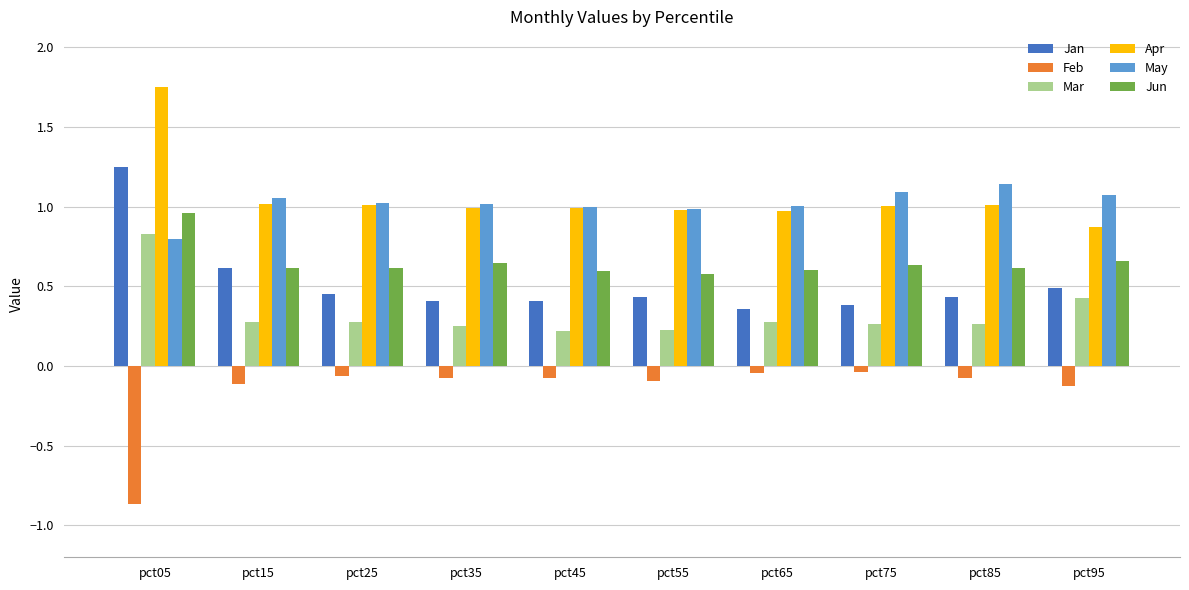

Which label corresponds to the largest value in the chart?

pct05